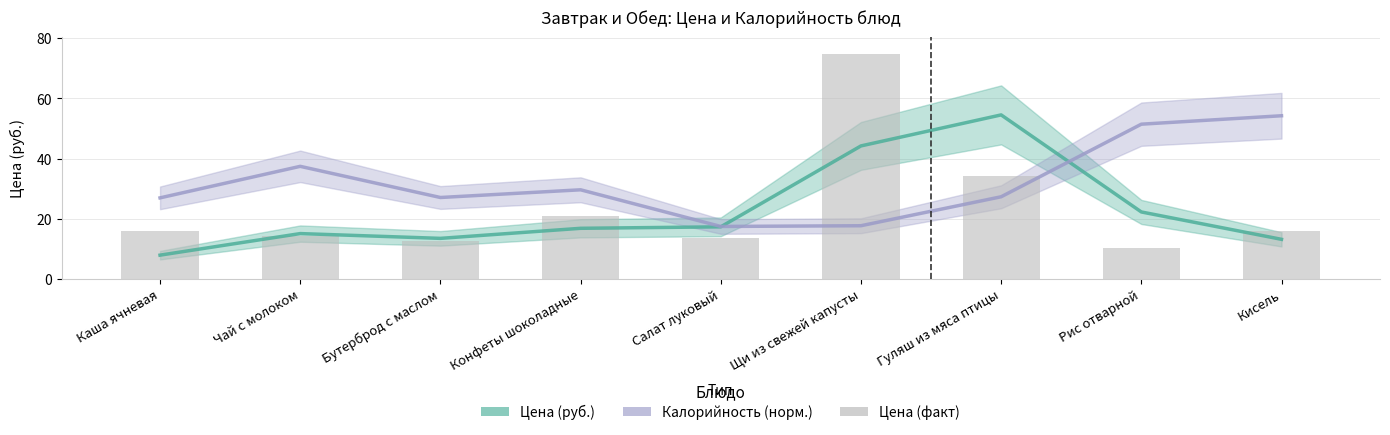

What is the value of the Цена (руб.) bar at the 9th from the left?

13.2